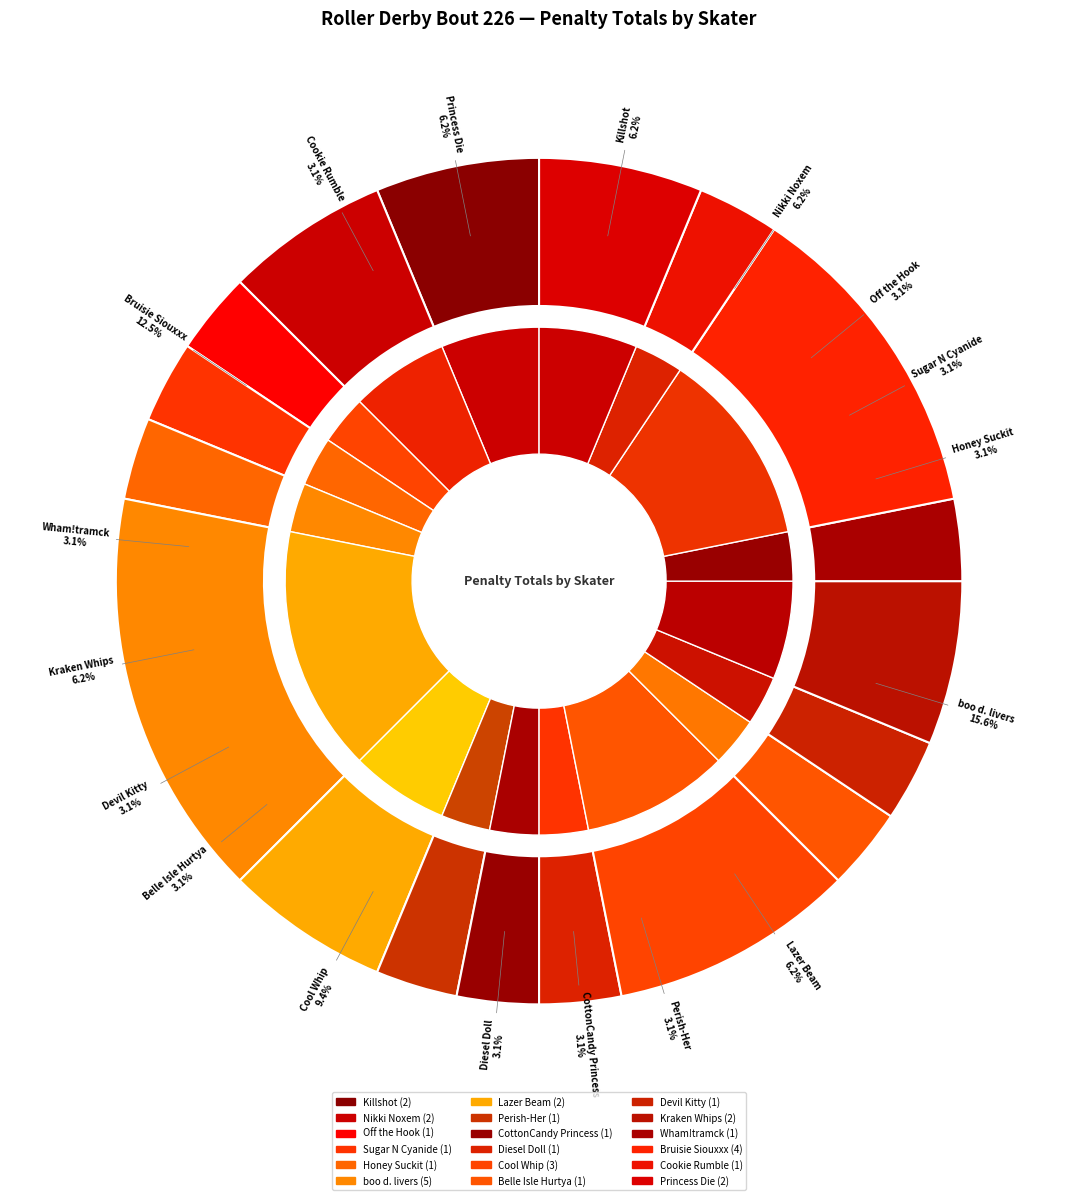

Does Belle Isle Hurtya account for over 50% of the chart?

No